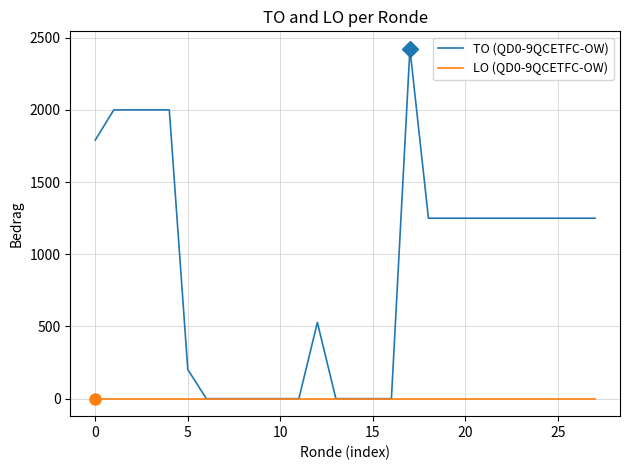

Which series has the largest total across all categories?

TO (QD0-9QCETFC-OW)